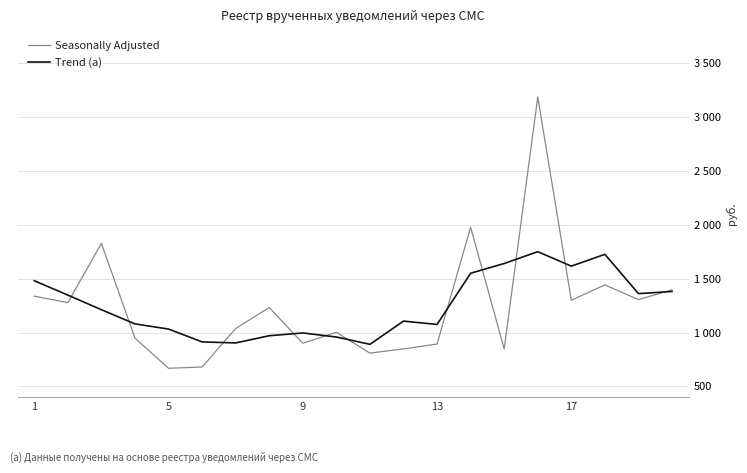

What is the sum of all Seasonally Adjusted values?

24921.1